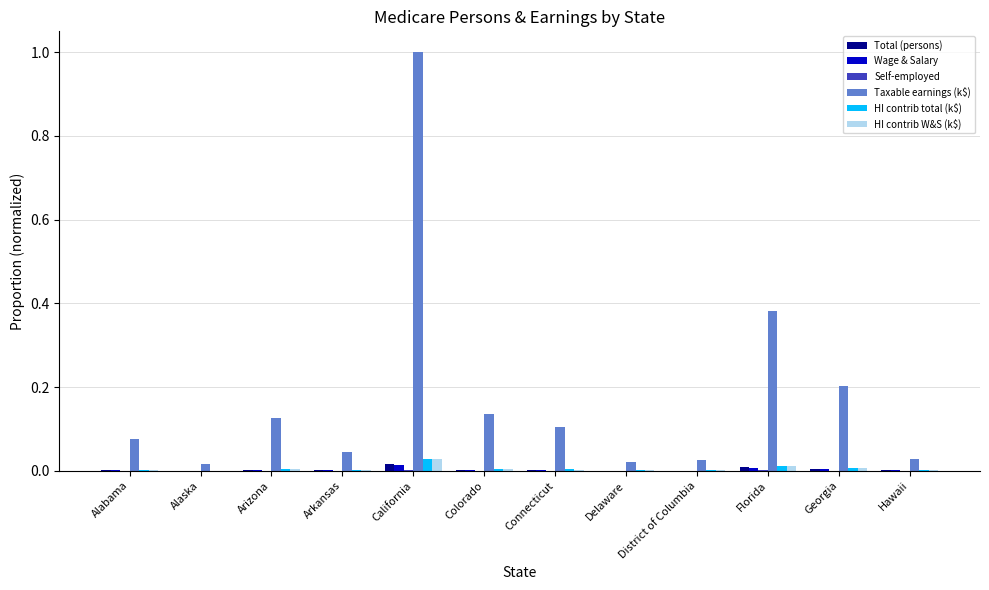

At which category is the sum across all series the highest?

California